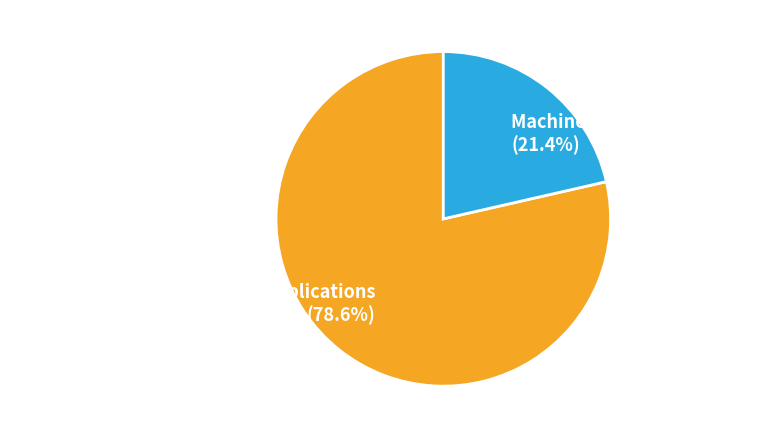

What portion of the pie excludes Machine Graphics and Vision?

78.6%